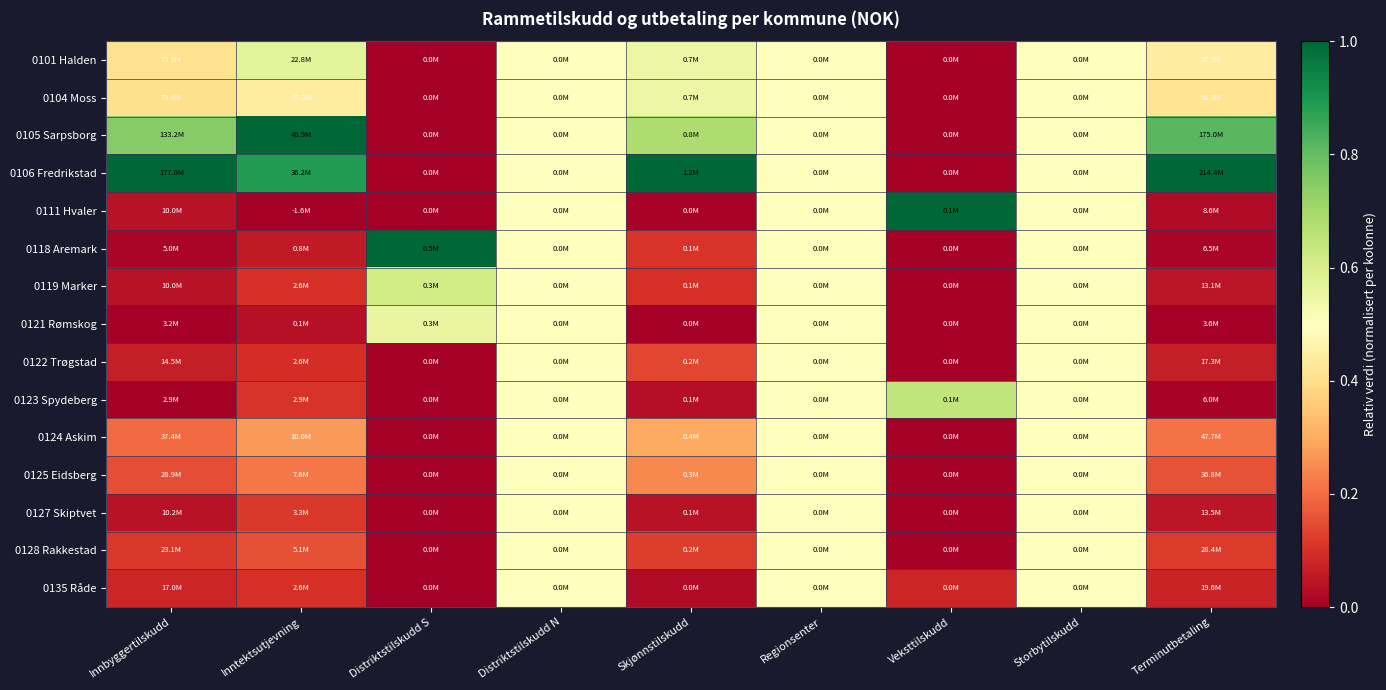

At Veksttilskudd, list the series in order from largest to smallest.

0111 Hvaler, 0123 Spydeberg, 0135 Råde, 0101 Halden, 0104 Moss, 0105 Sarpsborg, 0106 Fredrikstad, 0118 Aremark, 0119 Marker, 0121 Rømskog, 0122 Trøgstad, 0124 Askim, 0125 Eidsberg, 0127 Skiptvet, 0128 Rakkestad